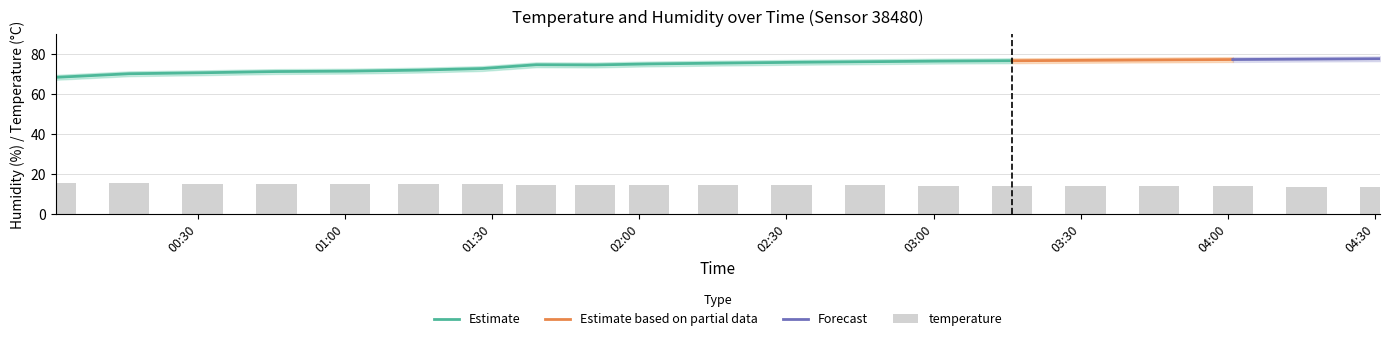

Is it true that temperature equals 13.7 at 04:16?

True